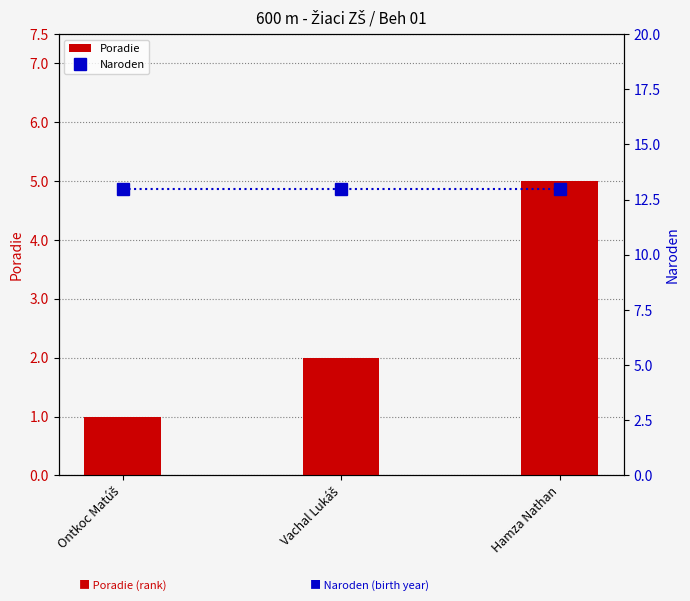

List the series in order of their overall mean, highest first.

Naroden, Poradie